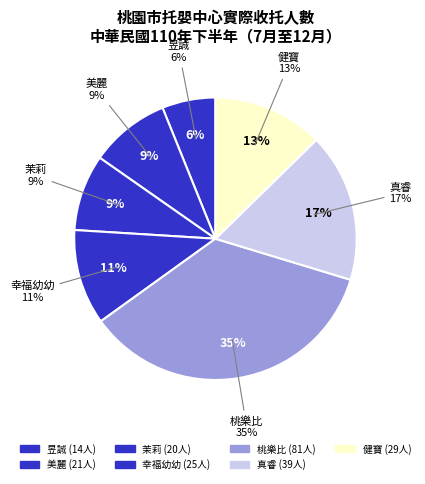

Which slice is the smallest?

昱誠